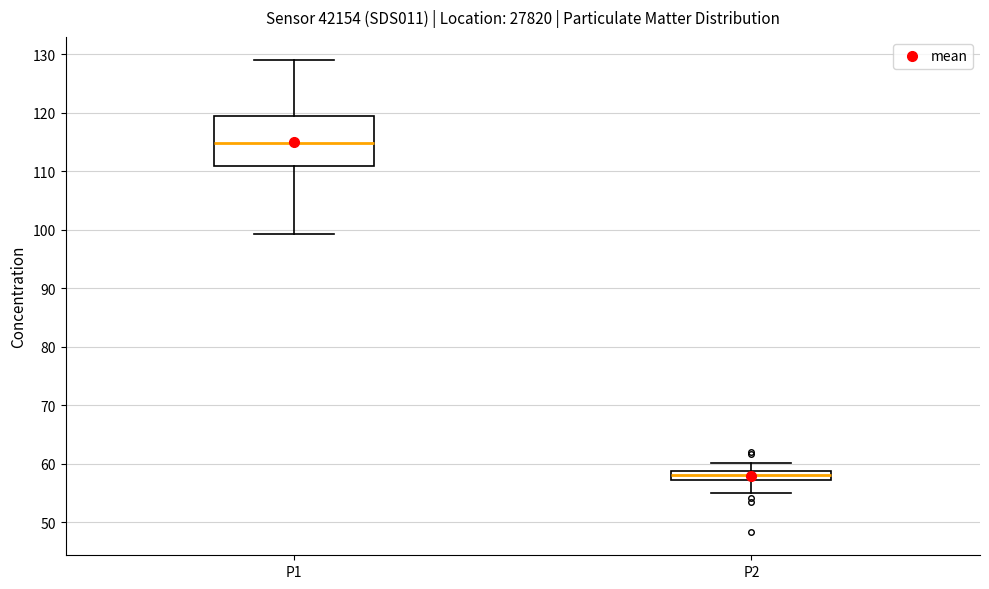

Comparing the boxes themselves (not the whiskers), which one is the tallest?

P1